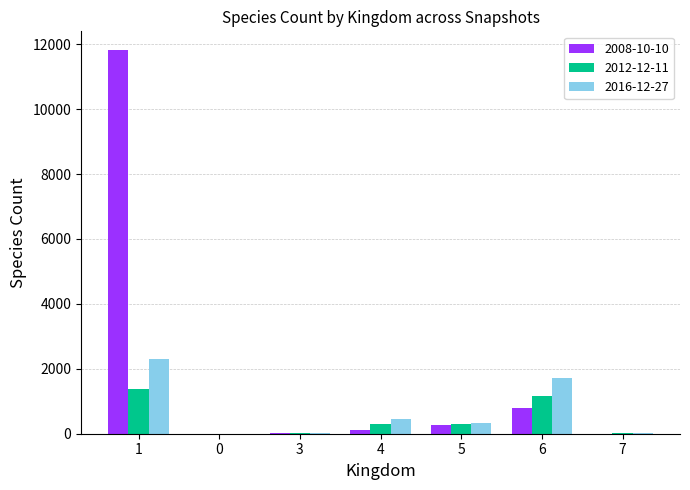

What is the total value across all series at 6?

3634